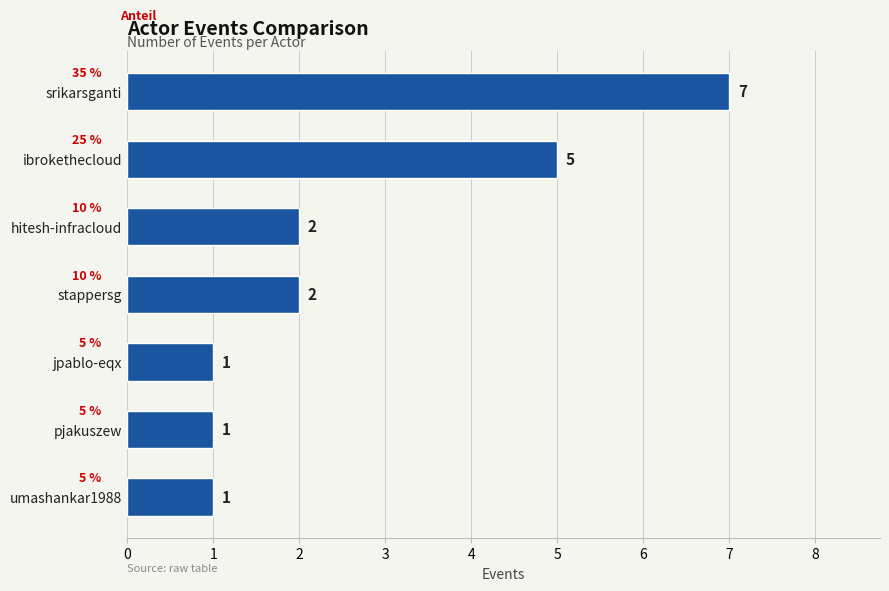

How many data points are less than 2?

3